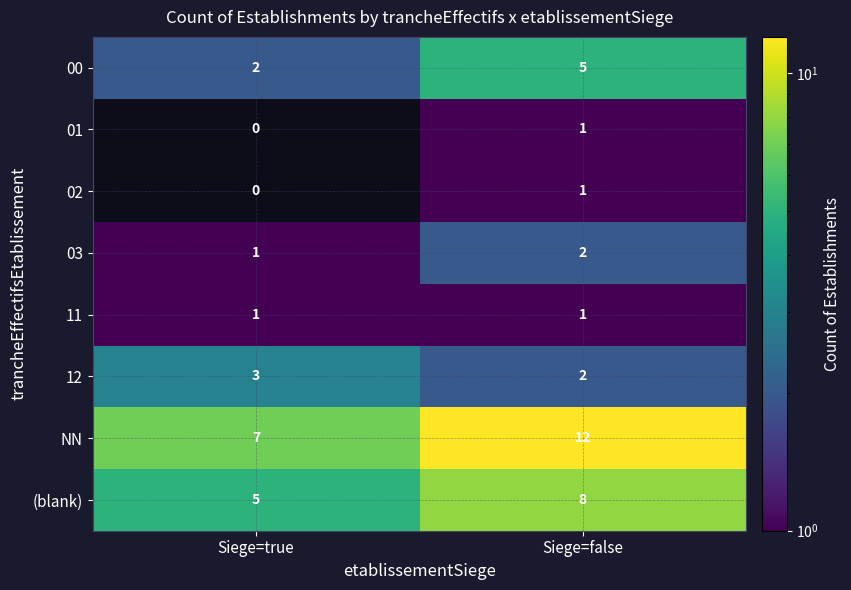

Where is 02 nearest to the value 0?

Siege=true